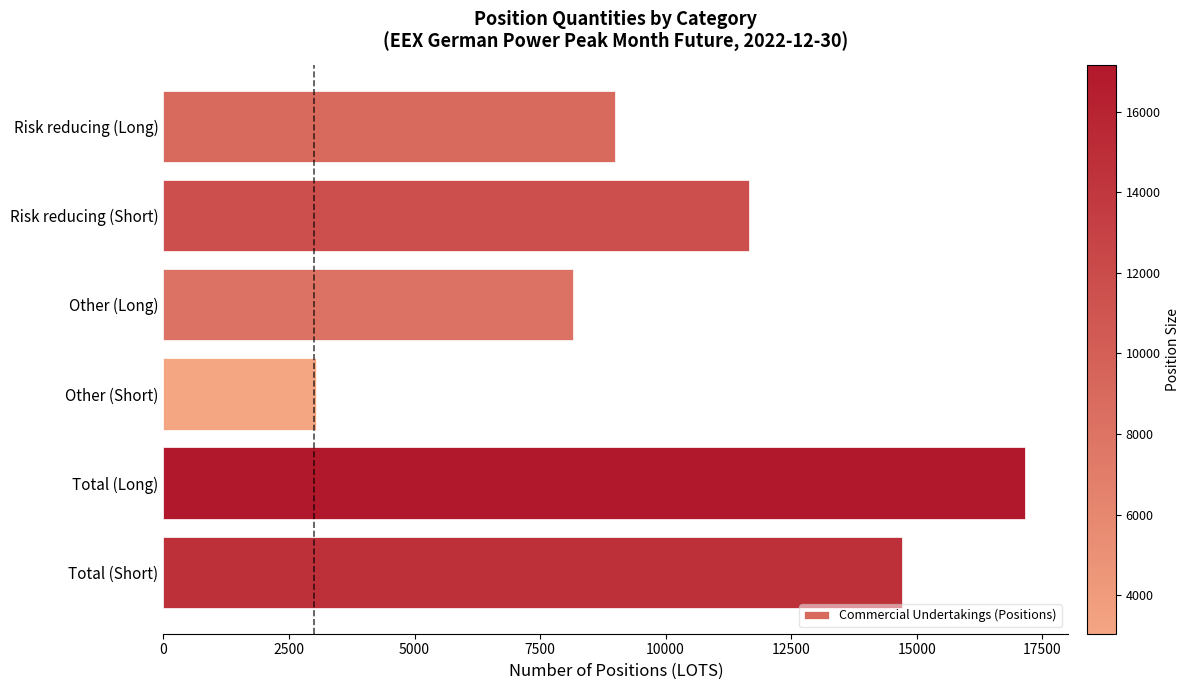

Are the bars grouped side by side (vs. stacked)?

No